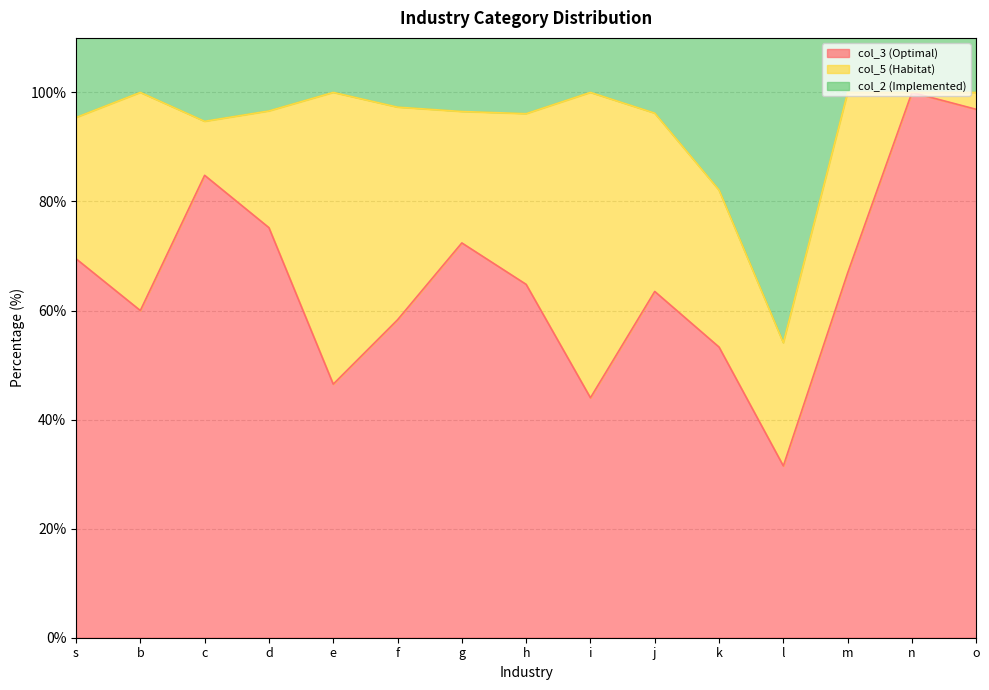

The col_3 (Optimal) series shows 31.5 at l. True or false?

True